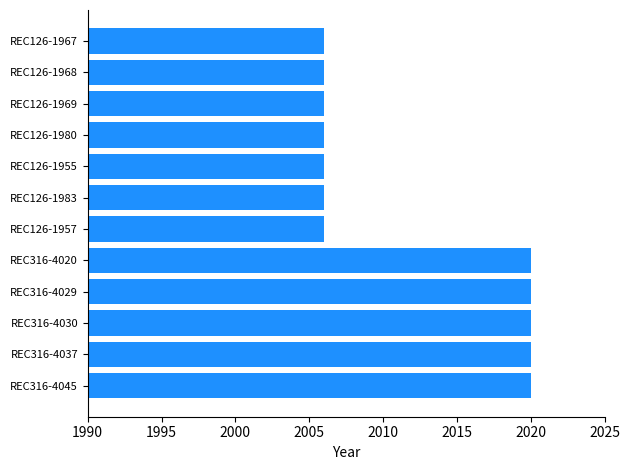

Are the bars grouped side by side (vs. stacked)?

No